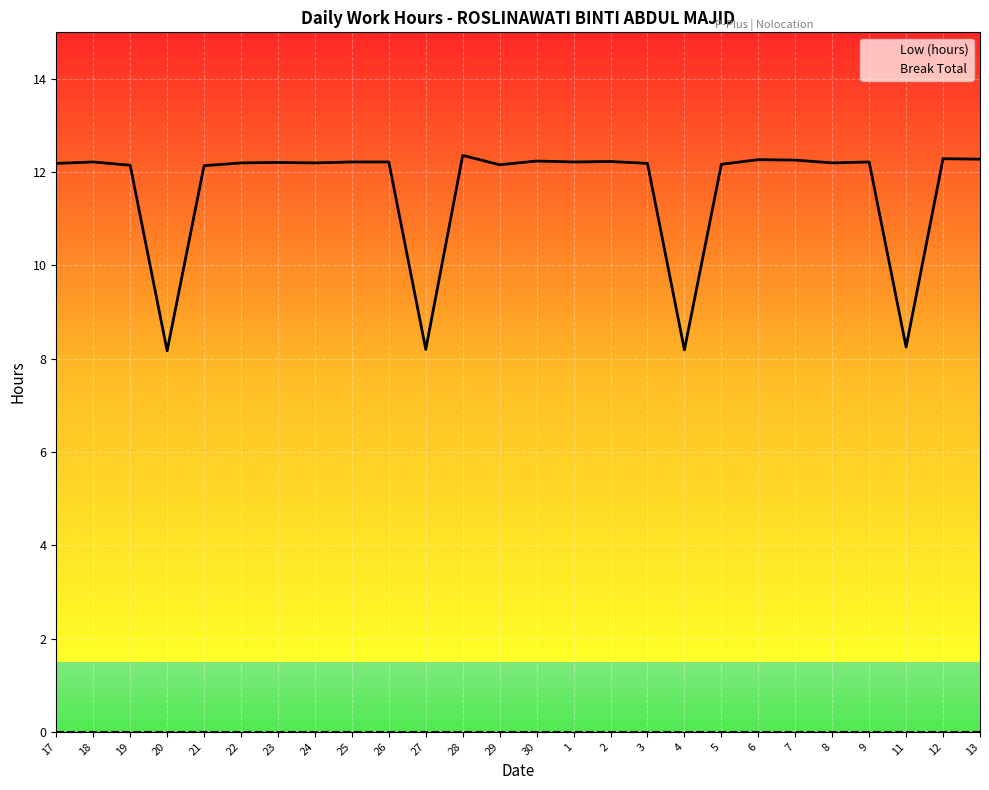

What is the sum of all Low (hours) values?

301.6